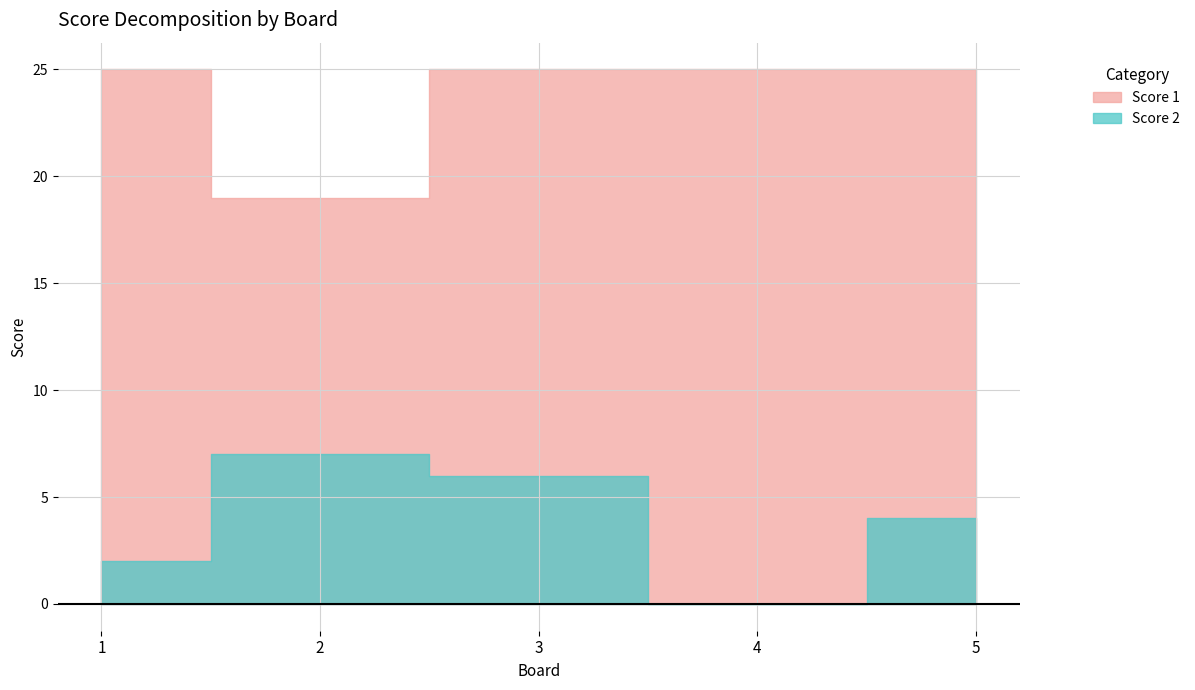

Reading left to right, list all the values displayed in this chart.

Score 1: 25	19	25	25	25
Score 2: 2	7	6	0	4